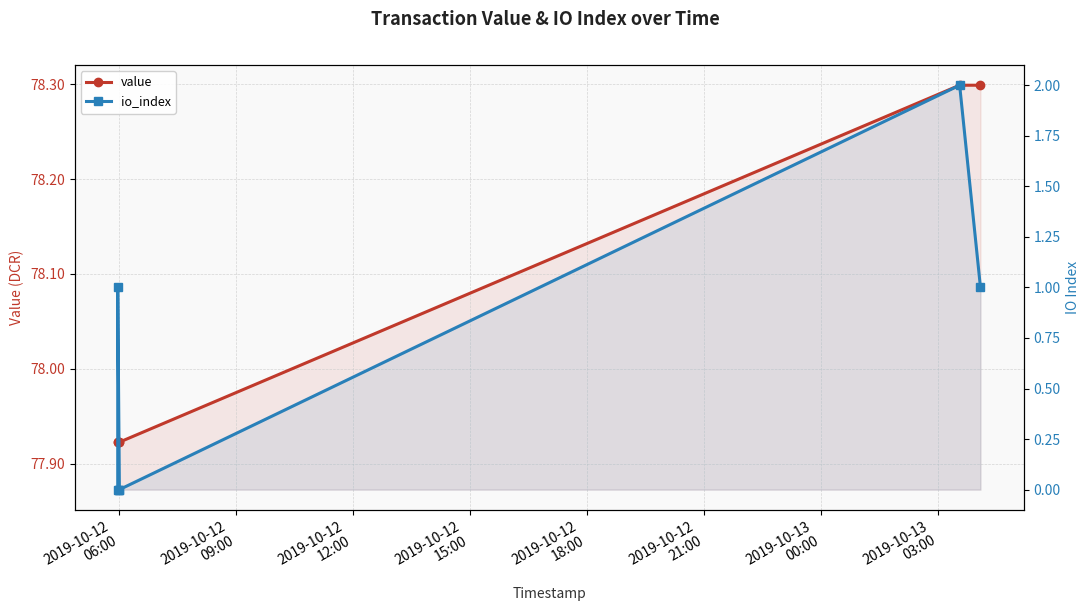

List the series in order of their peak value, lowest first.

io_index, value